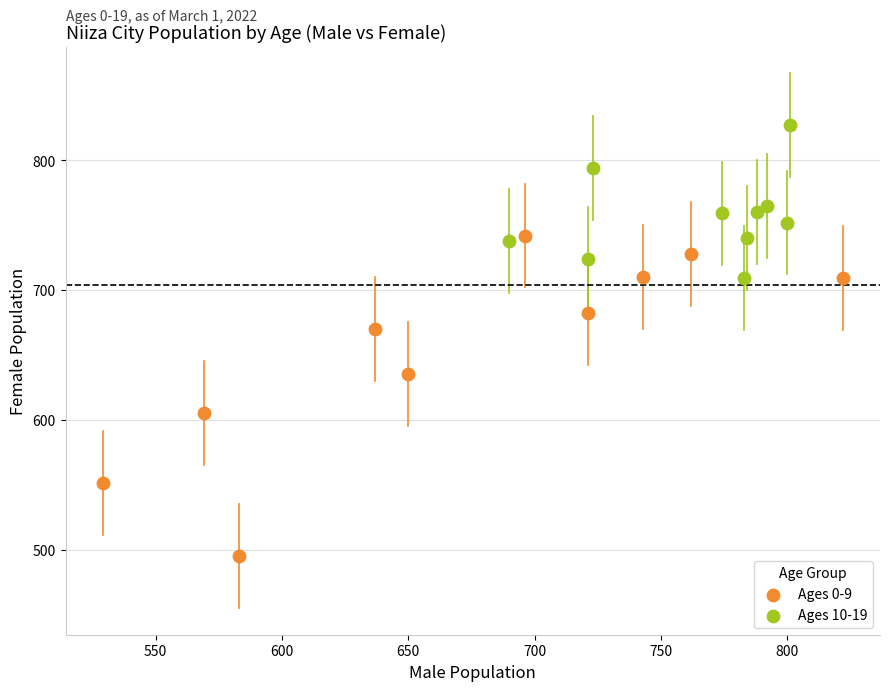

Which series has the widest spread of Y values?

Ages 0-9